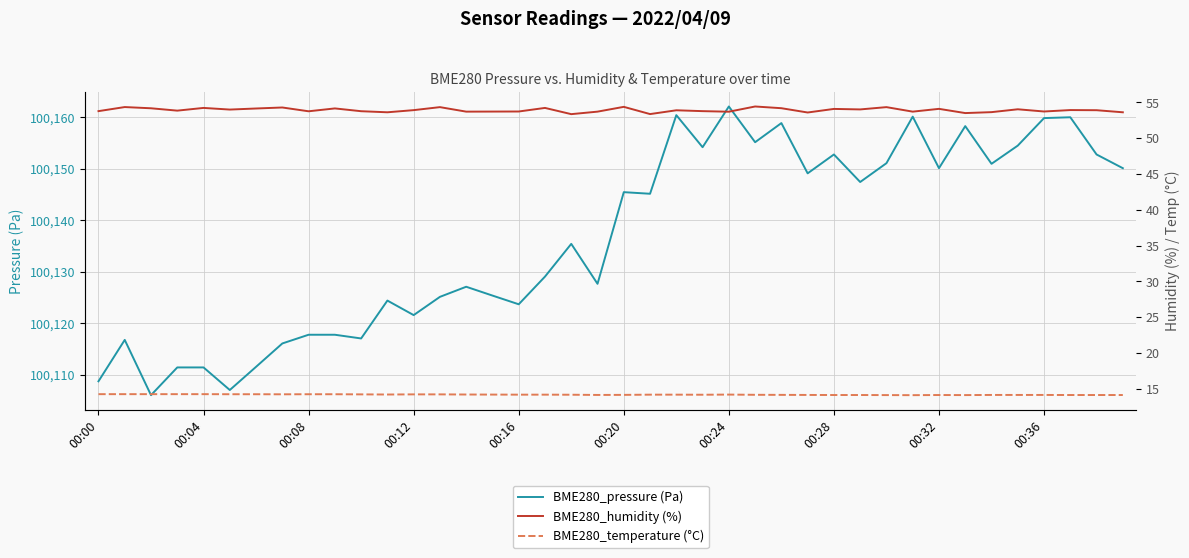

How many data points in BME280_pressure (Pa) are above 100145?

20